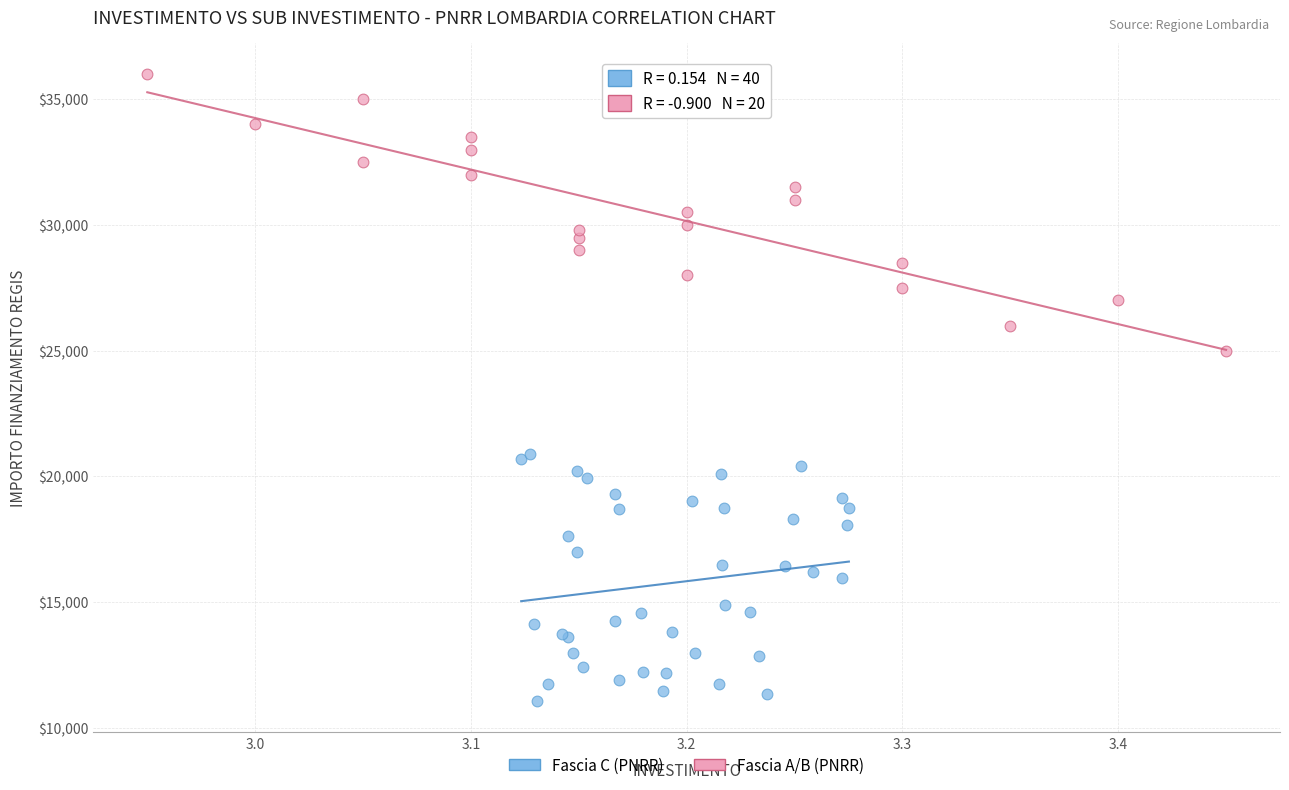

Which series reaches the maximum Y coordinate?

Fascia A/B (PNRR)